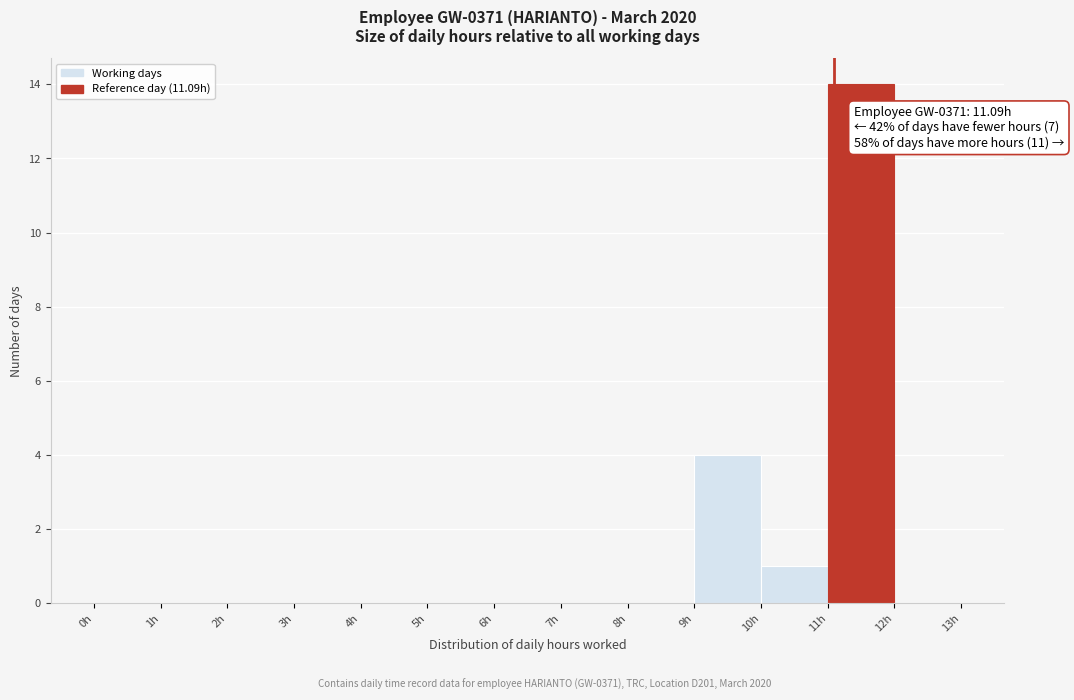

Over which range of the x-axis is the bar tallest?

11 to 12